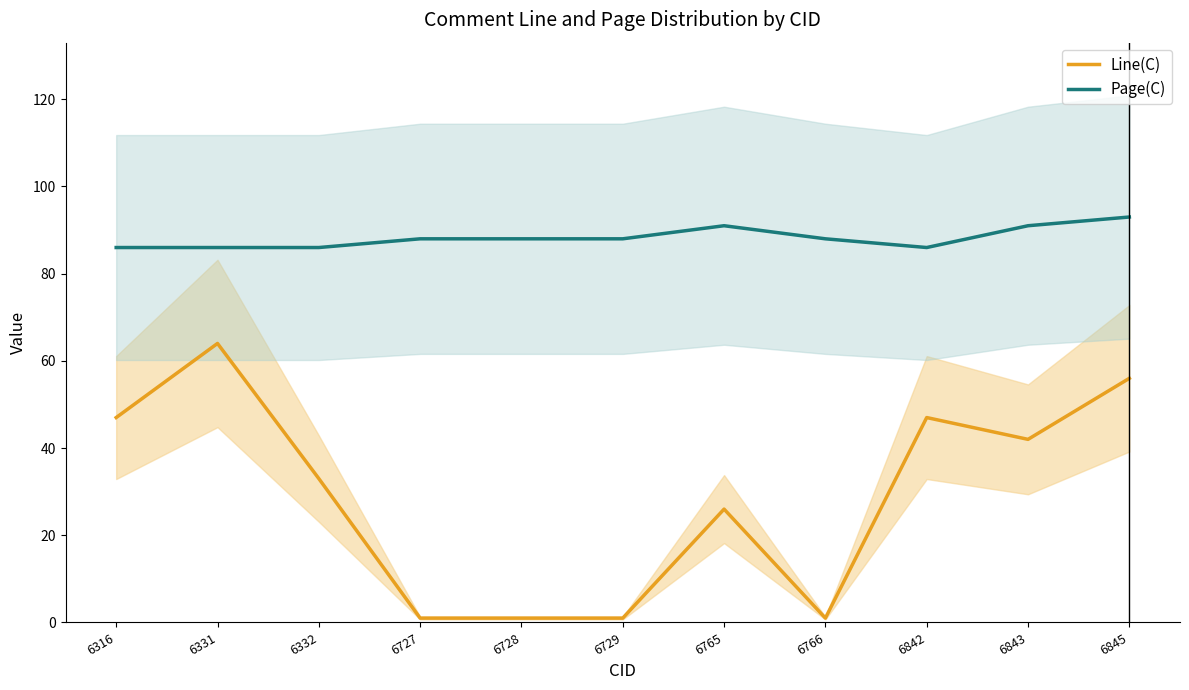

Reading left to right, extract all data points from this chart.

Line(C): 6316=47	6331=64	6332=33	6727=1	6728=1	6729=1	6765=26	6766=1	6842=47	6843=42	6845=56
Page(C): 6316=86	6331=86	6332=86	6727=88	6728=88	6729=88	6765=91	6766=88	6842=86	6843=91	6845=93